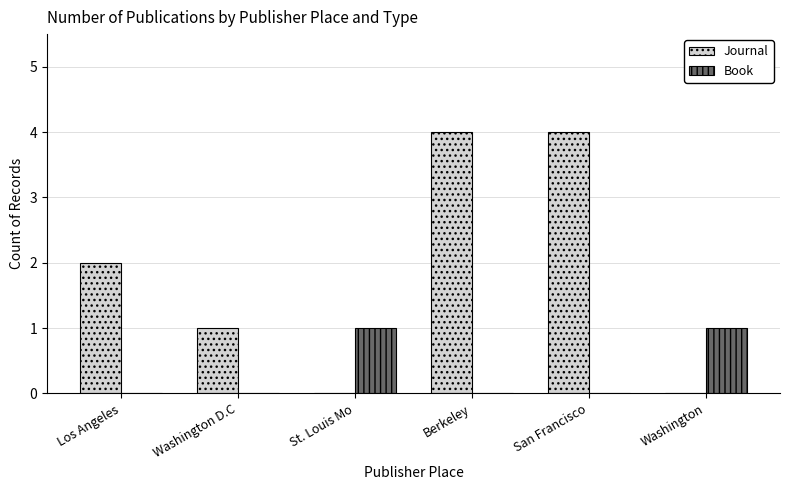

True or false: Book has a value of 1 at San Francisco.

False